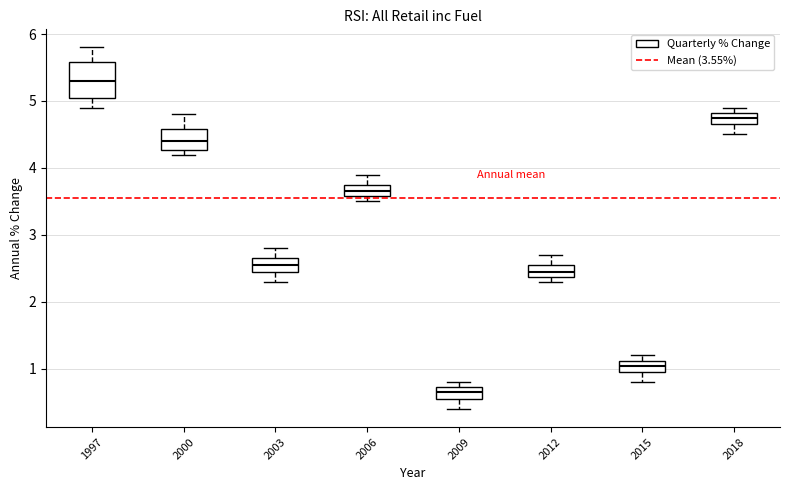

Which box has the highest median line?

1997